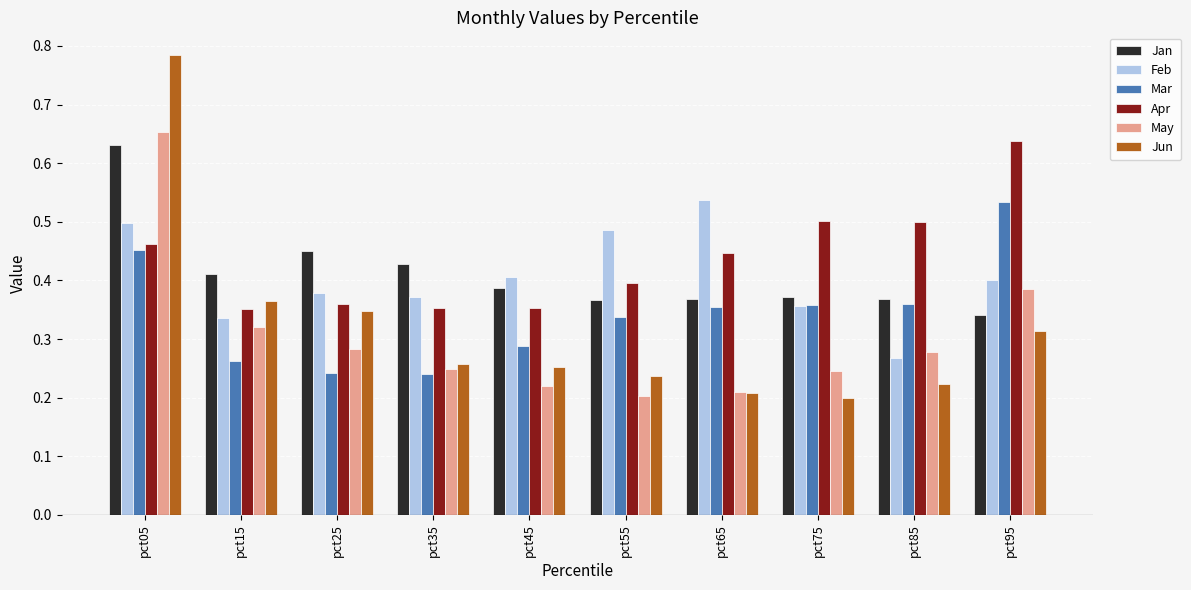

At how many categories does at least one series exceed 0?

10